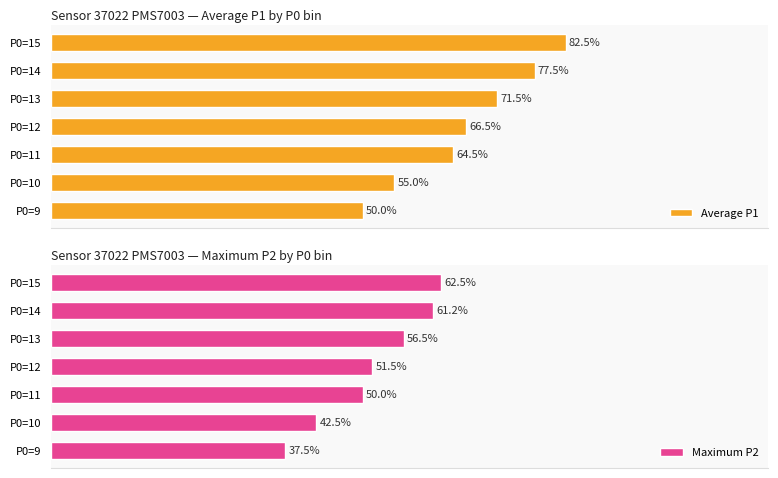

Rank the categories by Maximum P2 value from highest to lowest.

P0=15, P0=14, P0=13, P0=12, P0=11, P0=10, P0=9